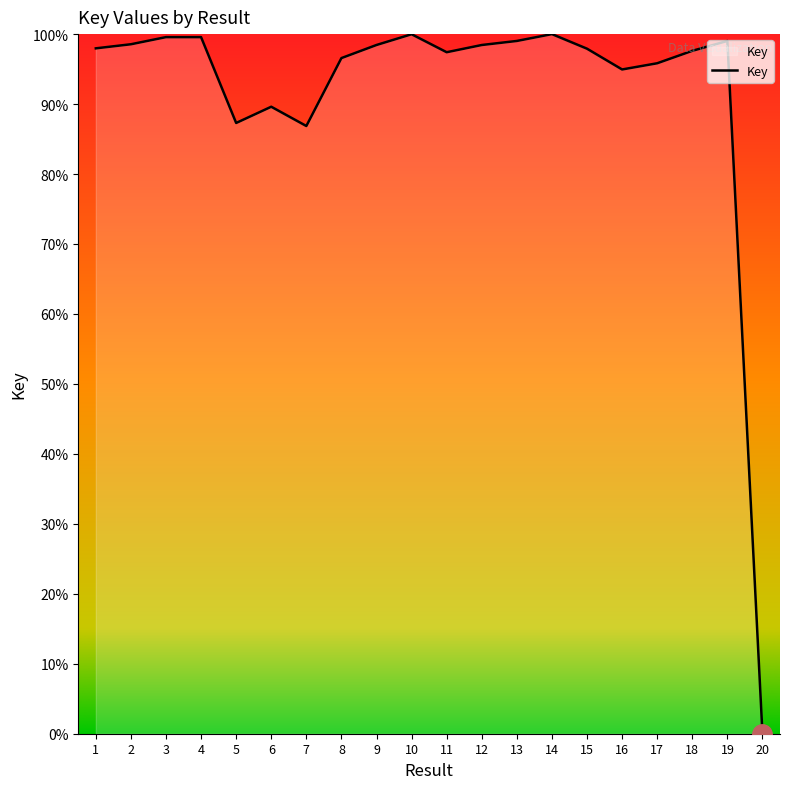

The chart shows a value of 99.6 at 3. True or false?

True